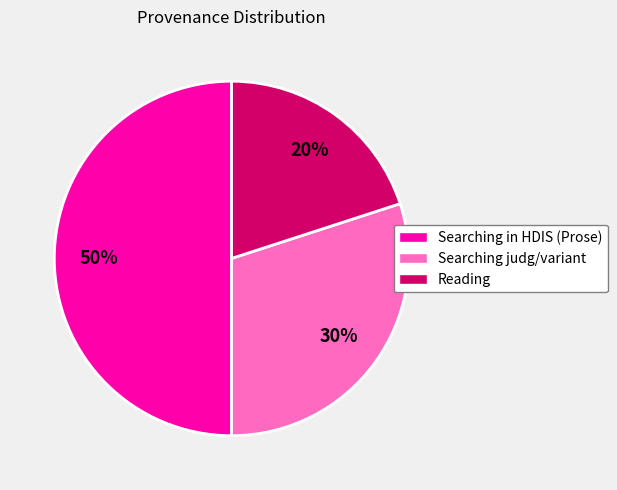

To the nearest percent, what is the average slice percentage?

33%